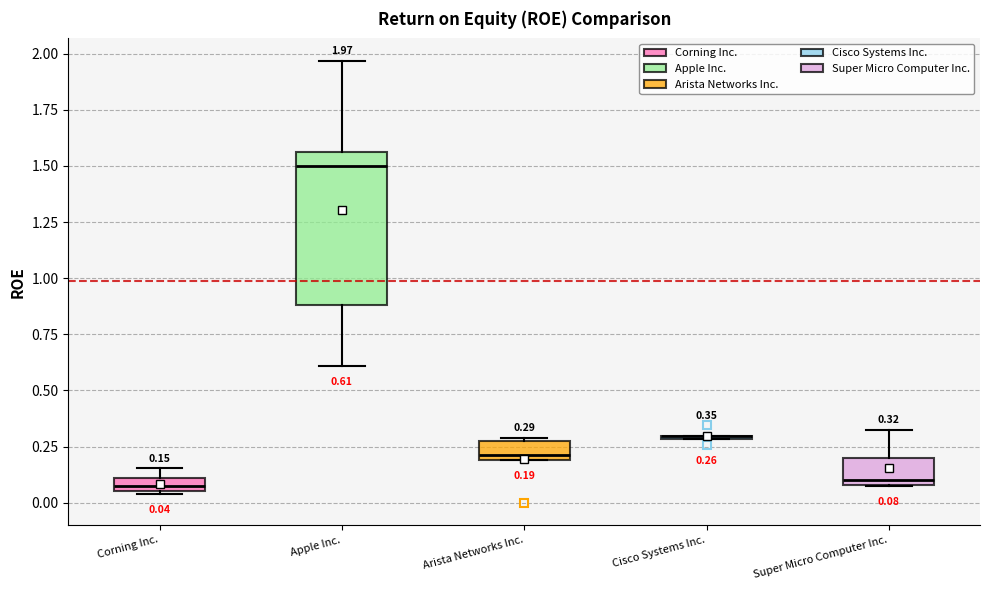

Which box is the tallest, from its lower edge to its upper edge?

Apple Inc.